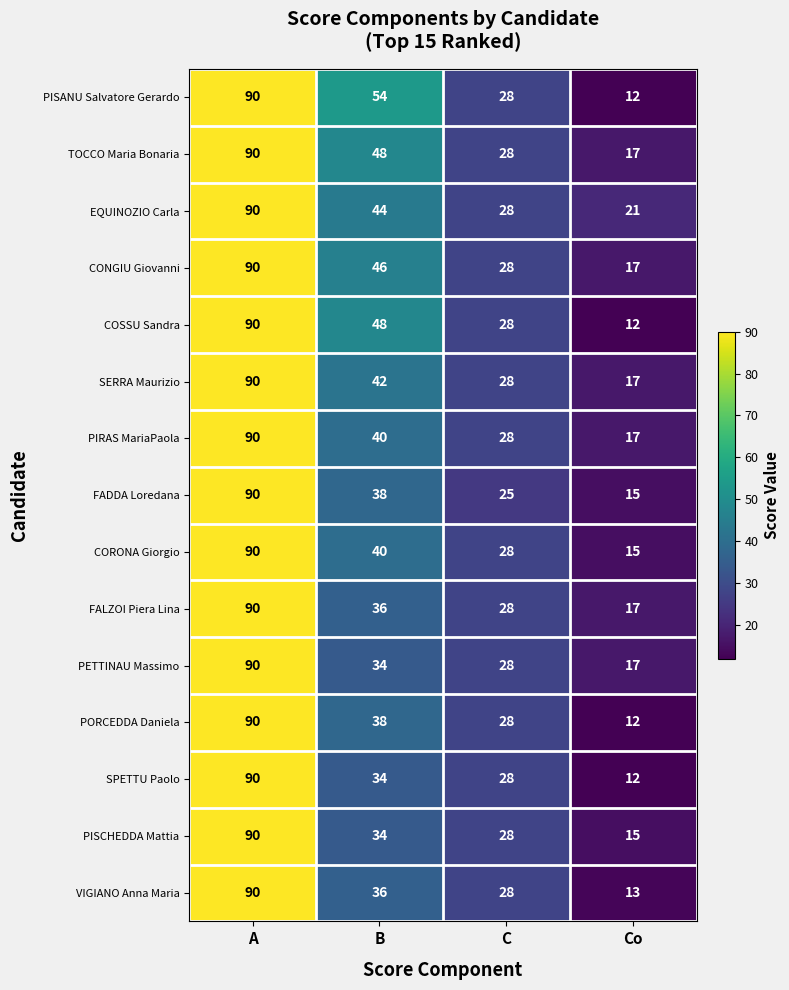

What is the approximate value of CORONA Giorgio at B?

40